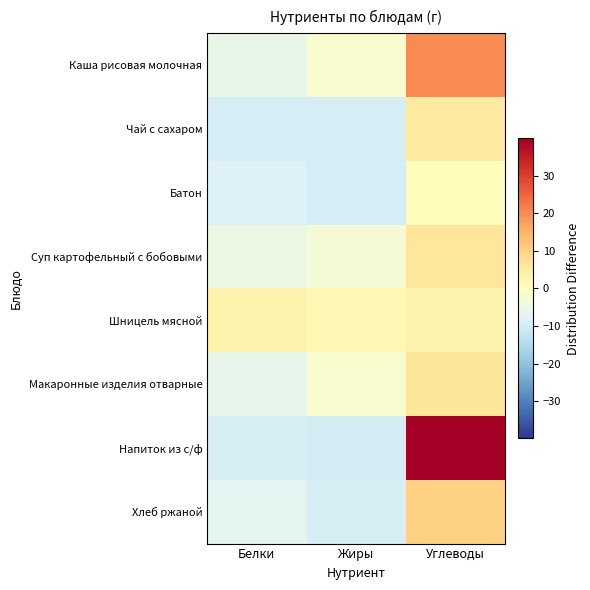

Which category has the highest value across all series?

Углеводы